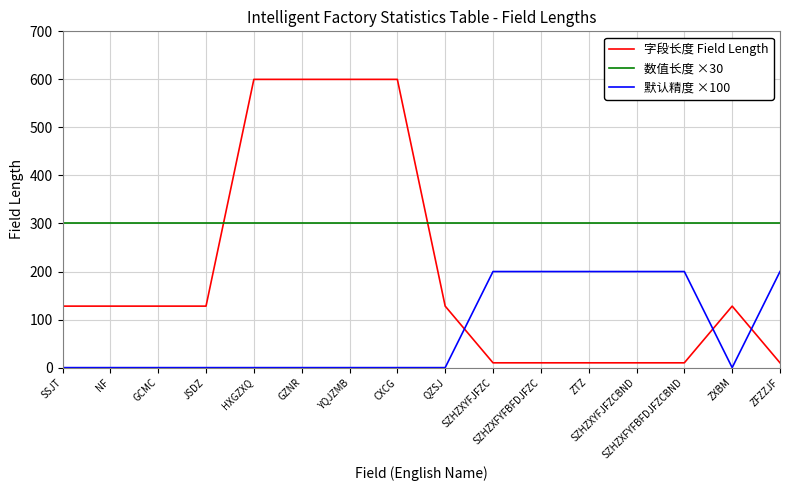

What is the greatest value displayed?

600